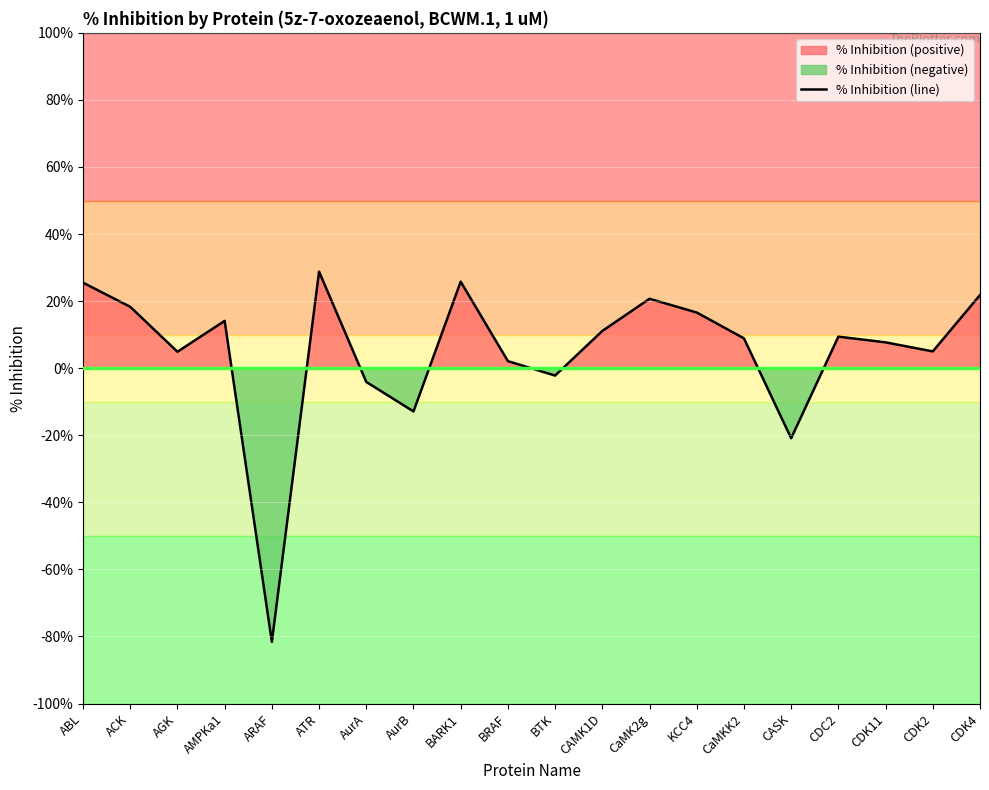

Which has a higher value, CaMKK2 or CDK2?

CaMKK2